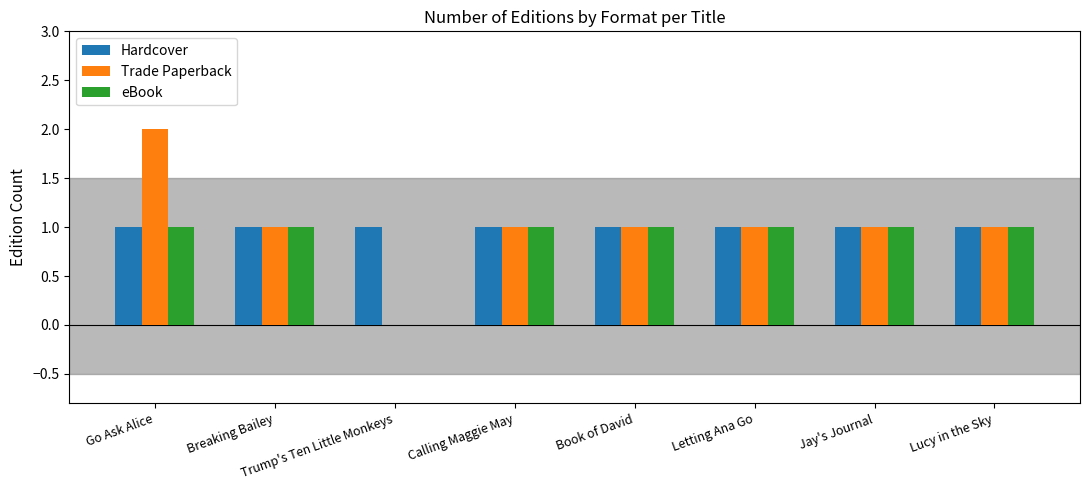

Which category has the highest value across all series?

Go Ask Alice